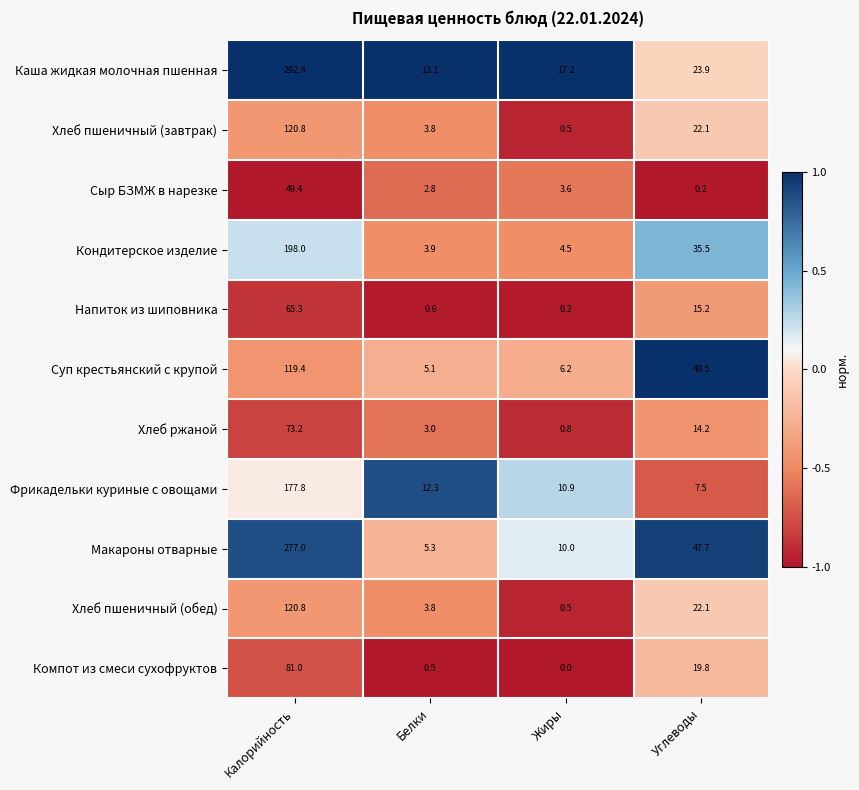

Which series changed the most between Калорийность and Углеводы?

Каша жидкая молочная пшенная